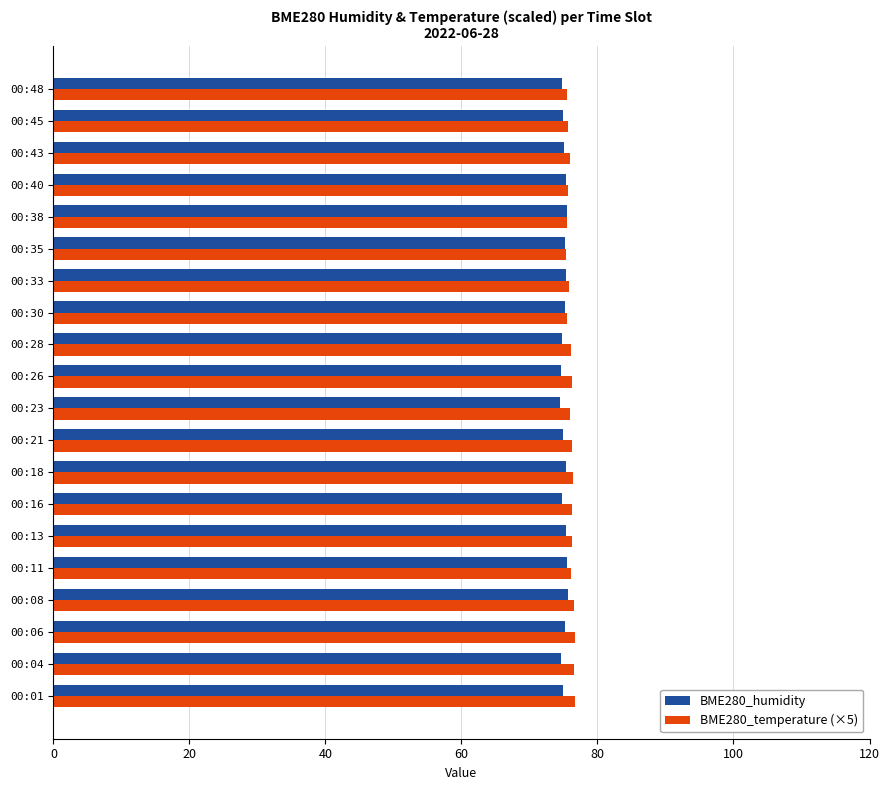

What is the average value of the BME280_humidity series?

75.1